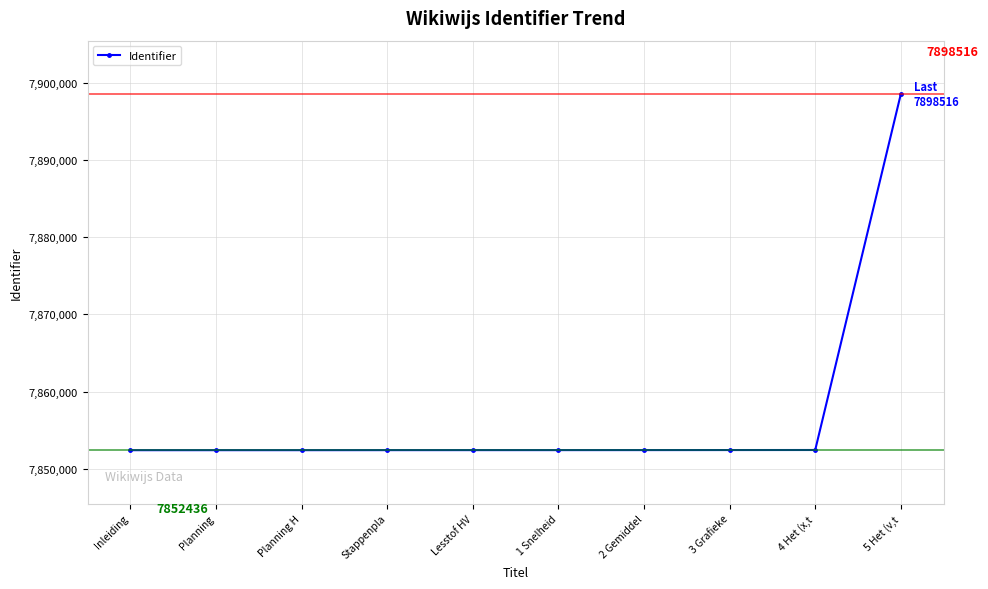

What is the smallest value displayed?

7852436